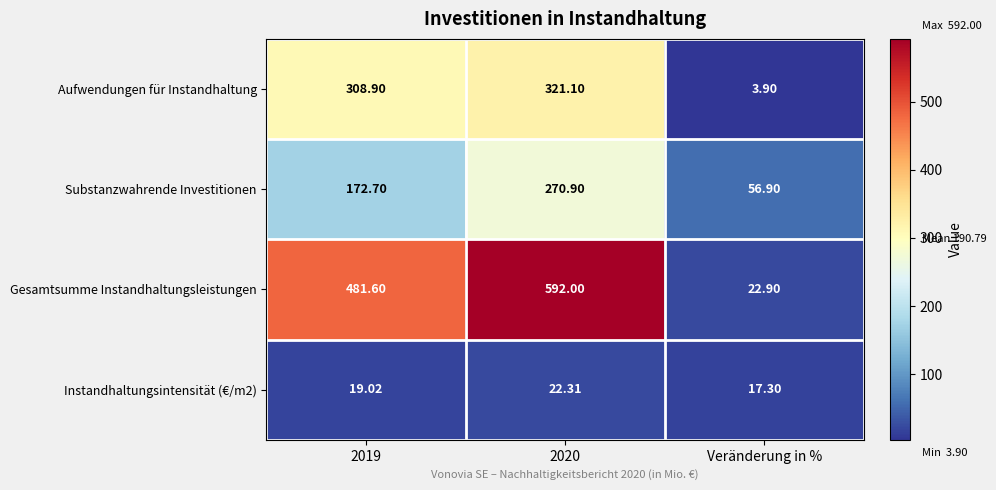

Which label corresponds to the smallest value in the chart?

Veränderung in %